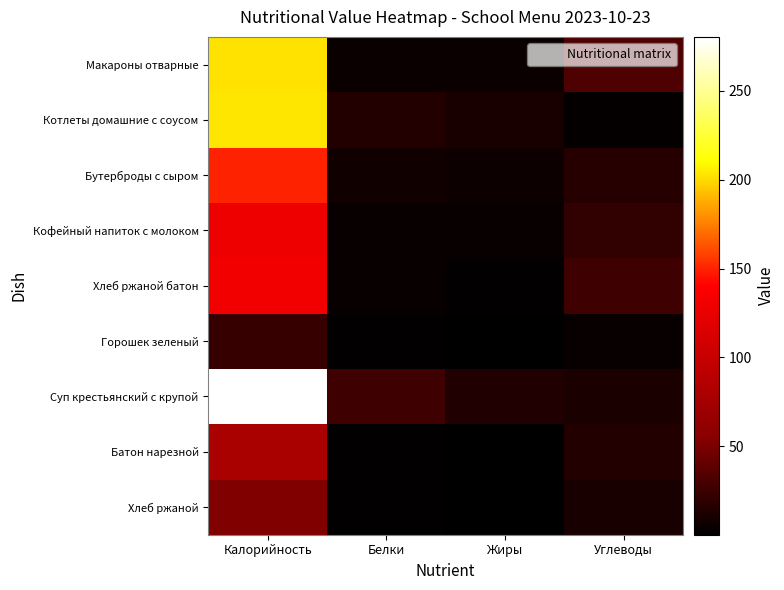

At how many categories does at least one series exceed 47?

1